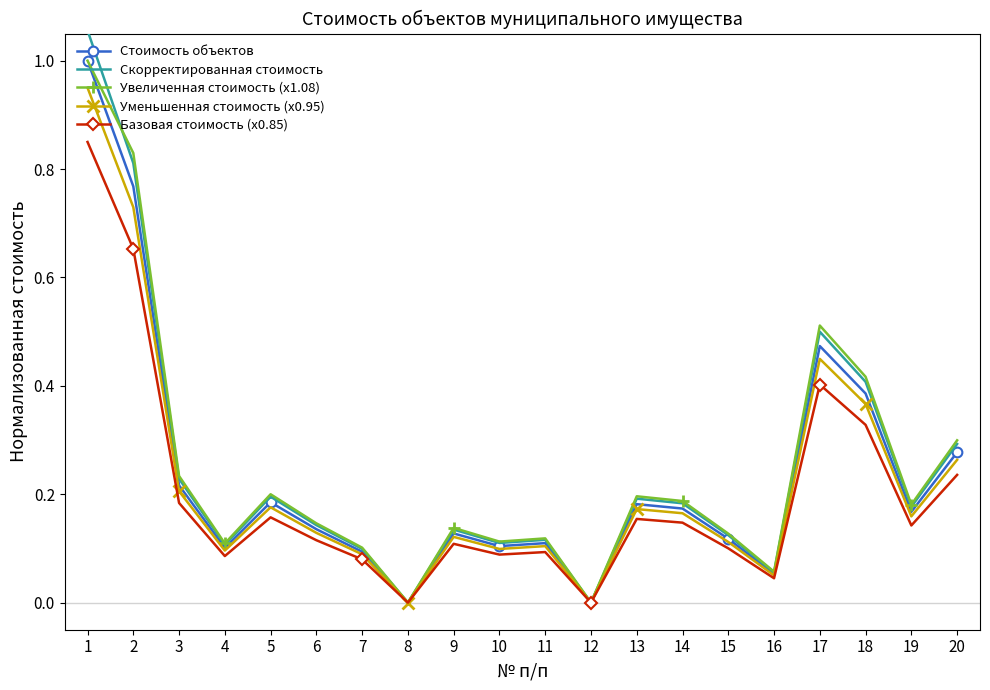

True or false: Скорректированная стоимость has a value of 0.1 at 14.

False